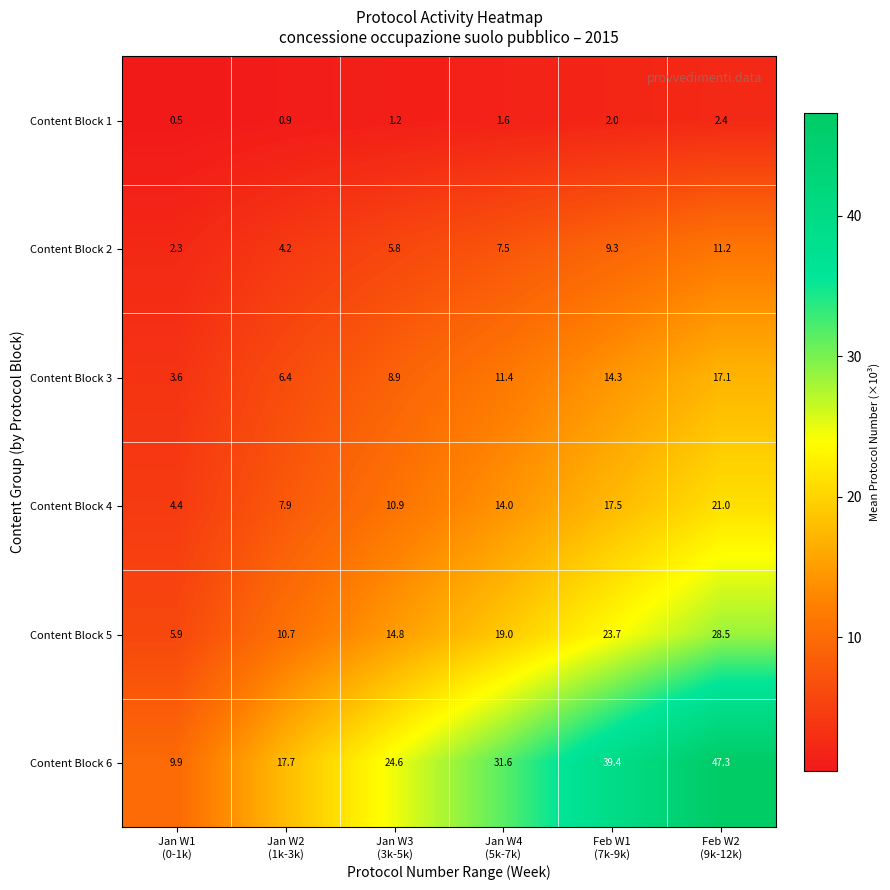

What is the spread (max minus min) of values at Jan W1
(0-1k)?

9.4